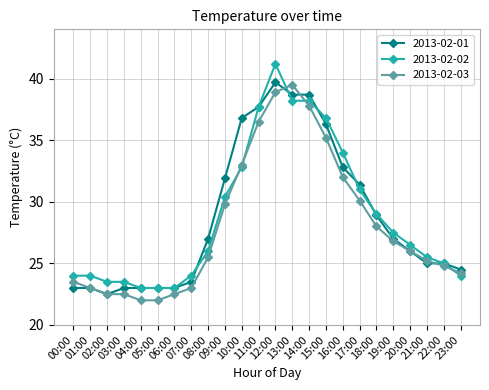

How many series are shown in this chart?

3